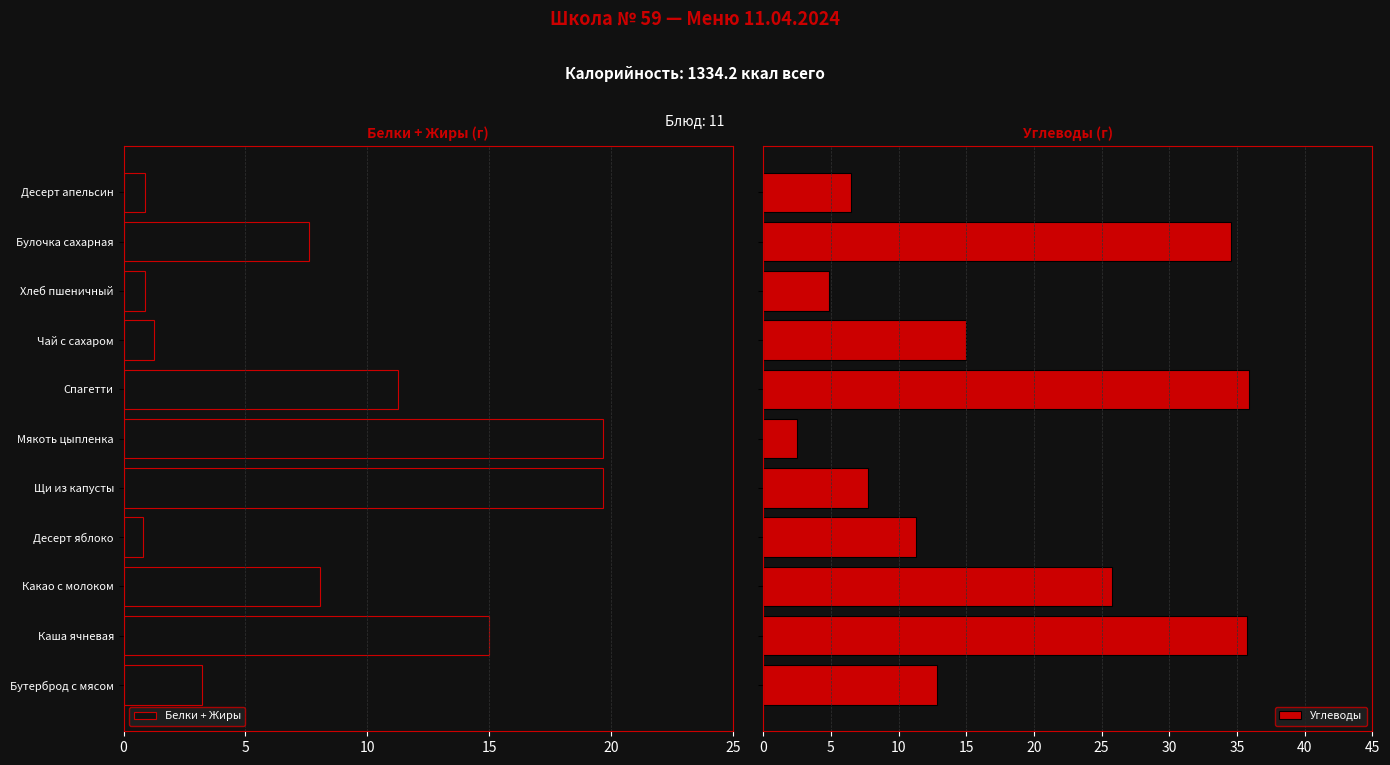

What is the difference between the maximum and minimum values in the Углеводы series?

33.4